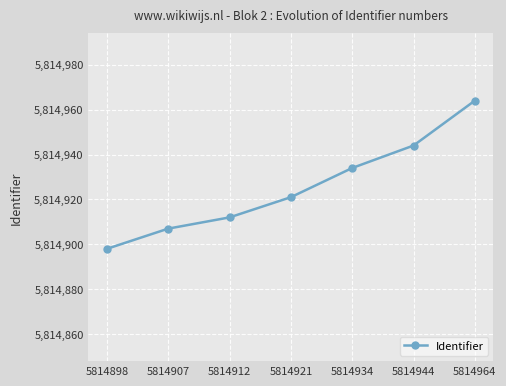

The value at 5814934 is 5814934. True or false?

True